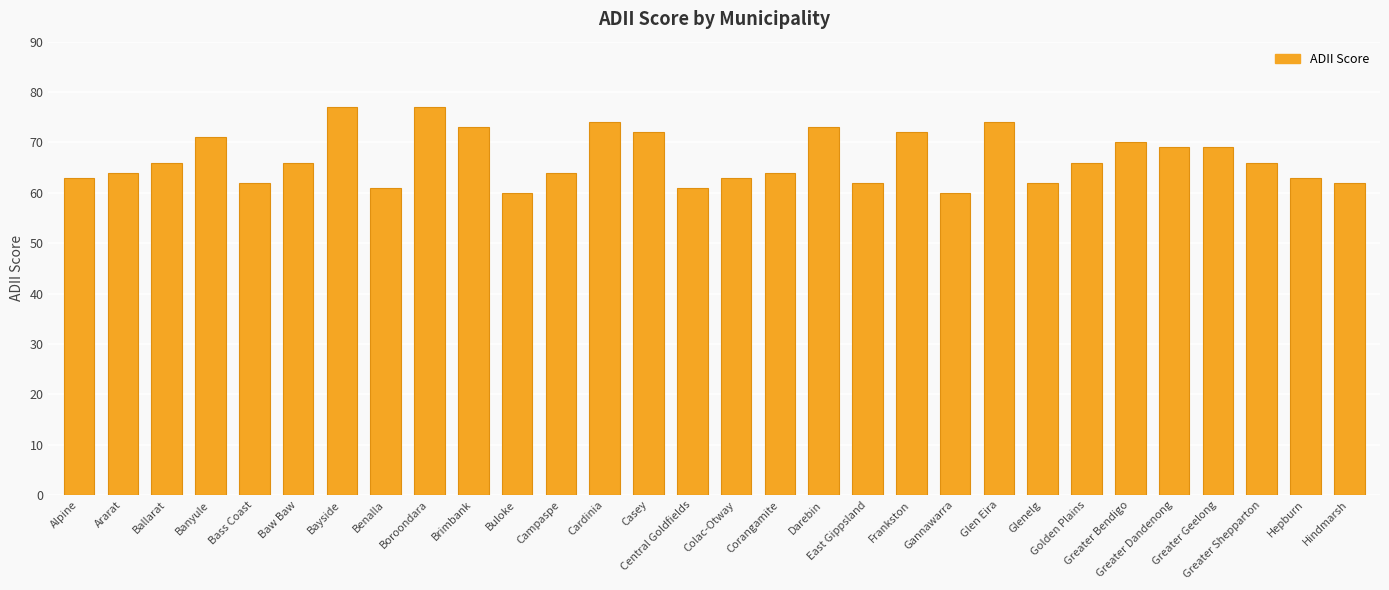

What is the change in value from Frankston to Greater Dandenong?

-3